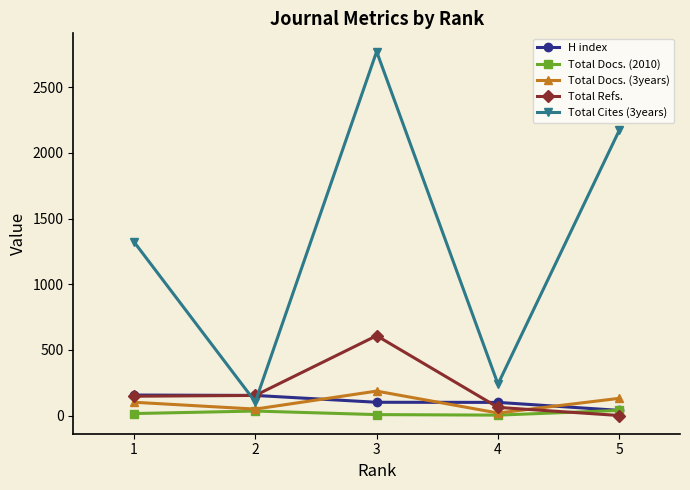

At which category does Total Docs. (2010) reach its first local peak?

2